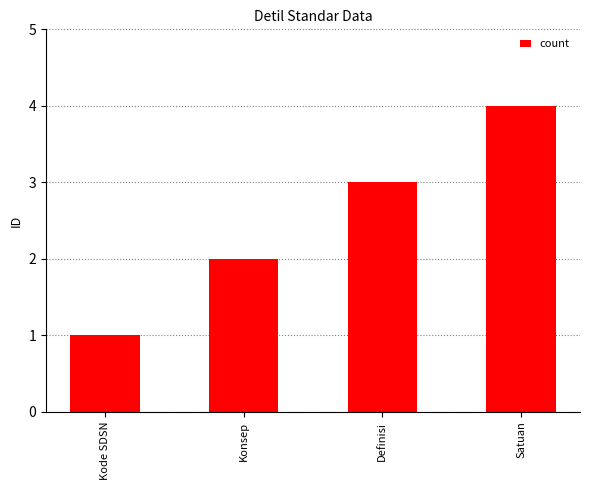

Approximately how many times larger is the value at Satuan compared to Konsep?

2.0